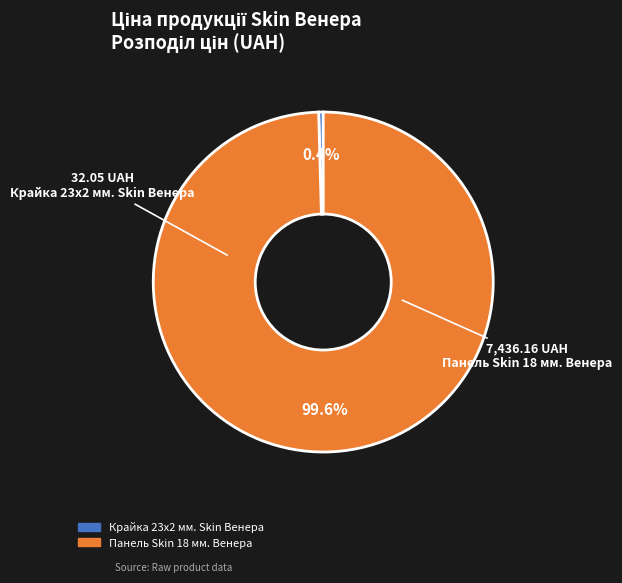

What is the majority slice?

Панель Skin 18 мм. Венера